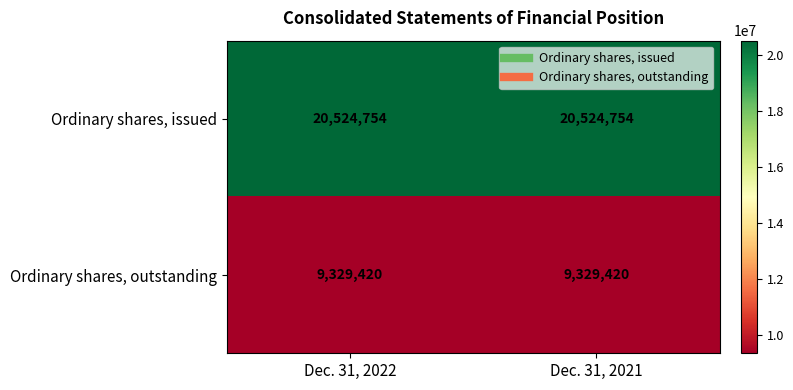

What is the difference between the highest and lowest values at Dec. 31, 2022?

11195334